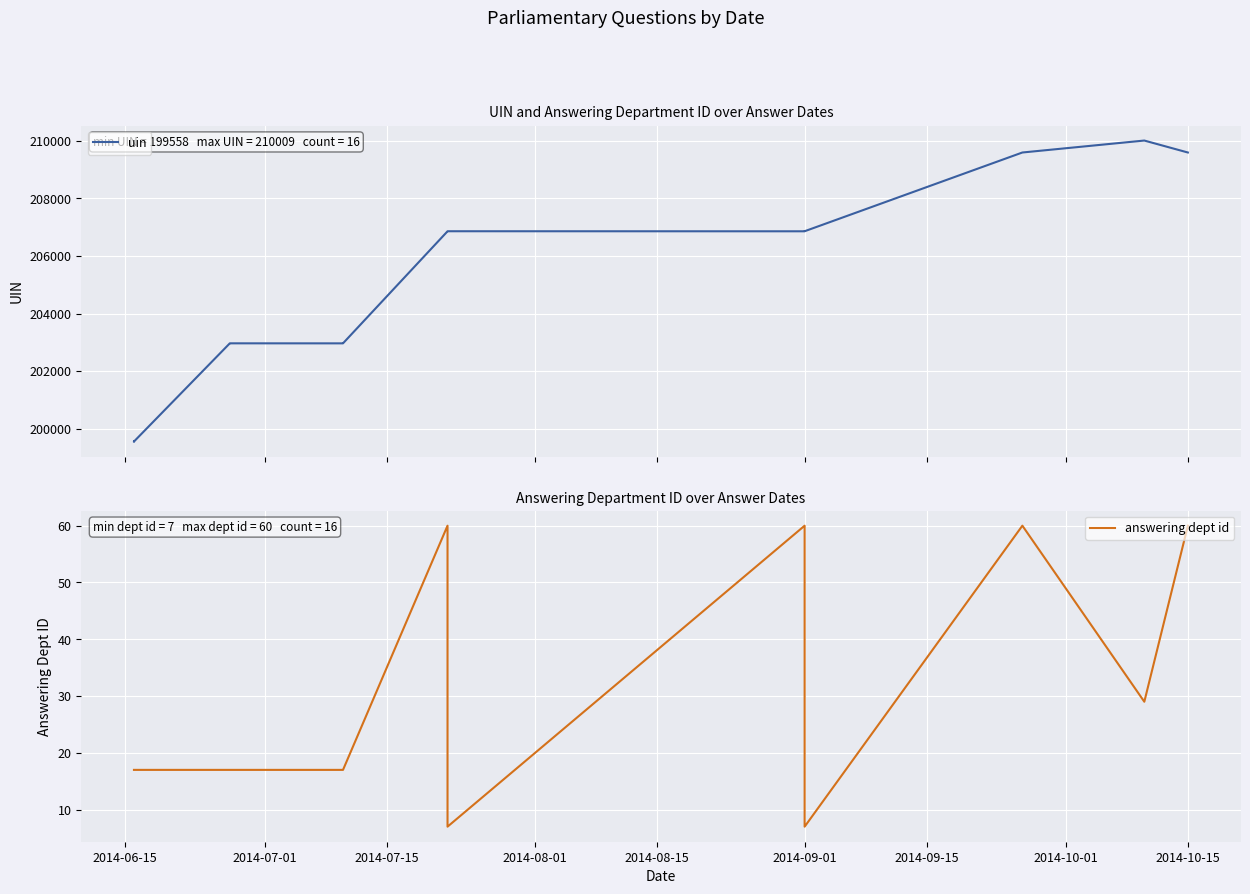

What is the label of the 1st point from the left?

2014-06-15